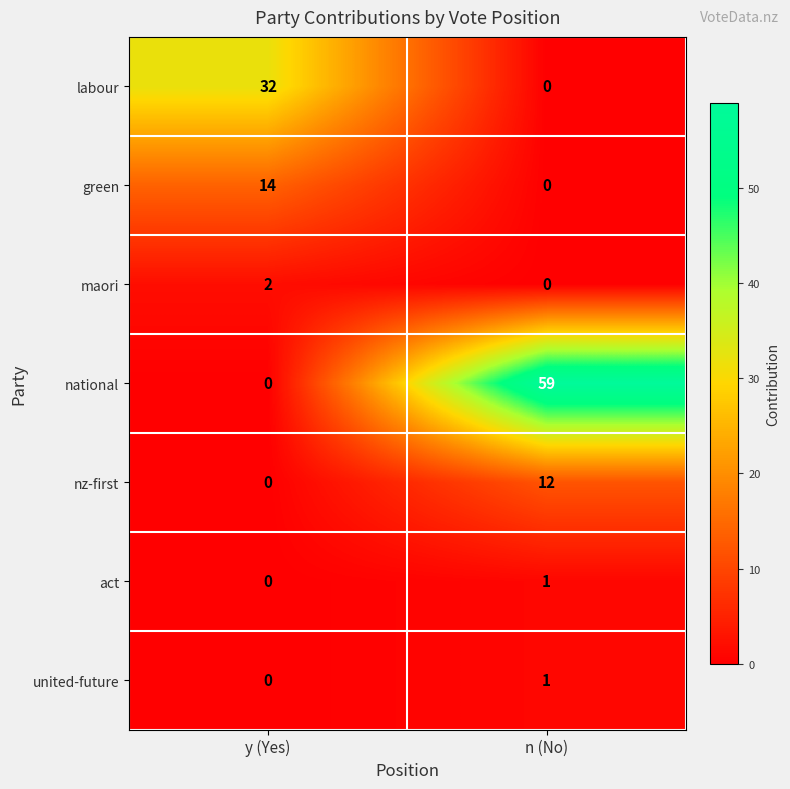

Is it true that green equals 0 at n (No)?

True